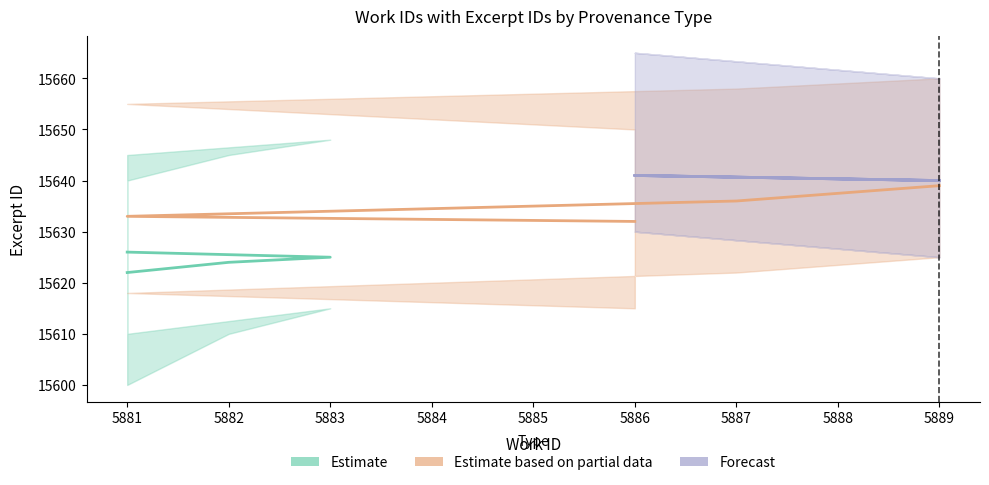

What is the value of the Forecast point at the 1st from the left?

15640